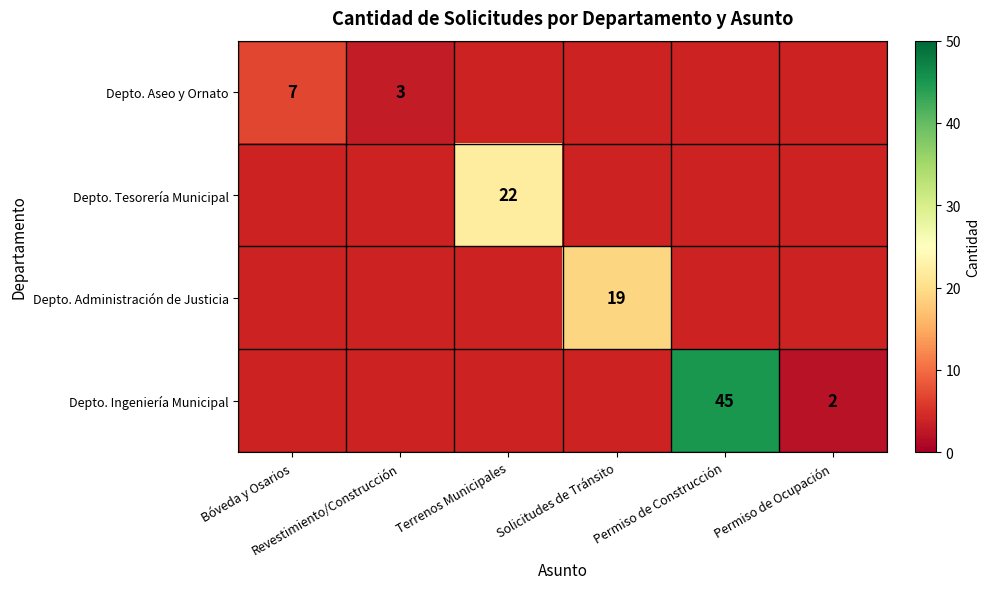

Rank the series by their maximum value, from lowest to highest.

Depto. Aseo y Ornato, Depto. Administración de Justicia, Depto. Tesorería Municipal, Depto. Ingeniería Municipal